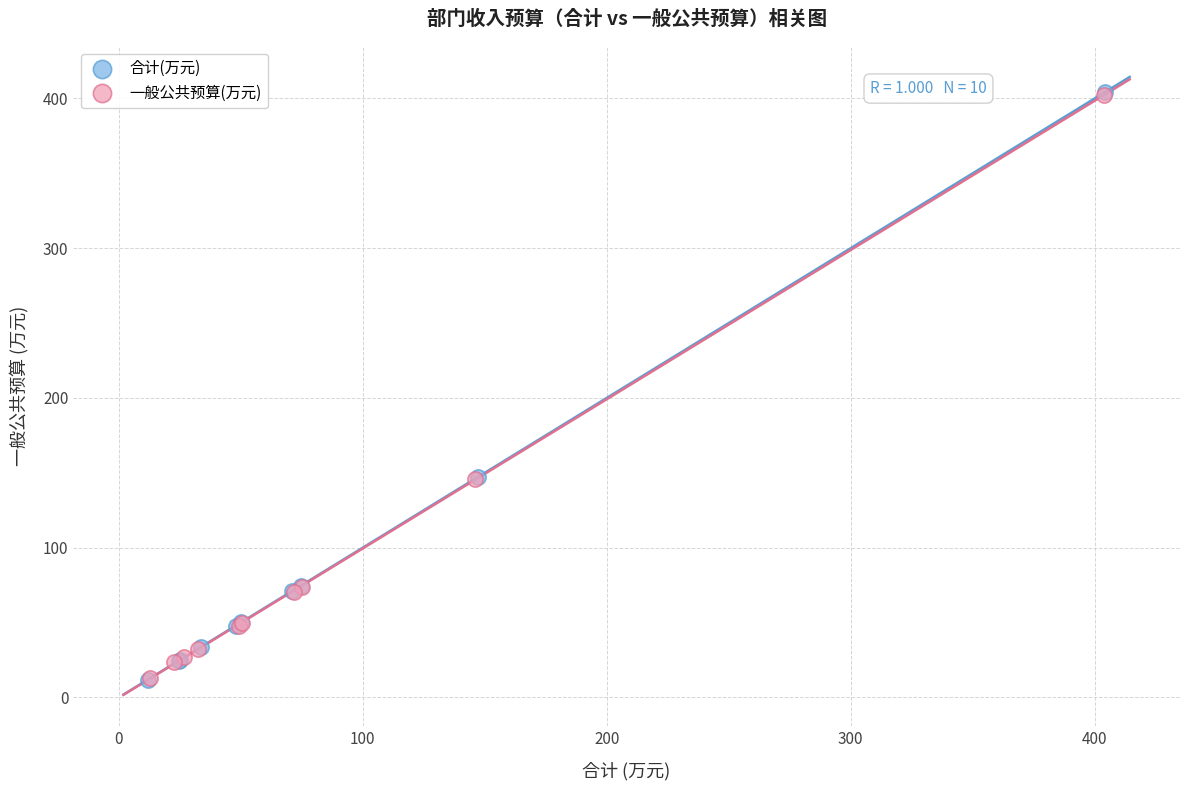

What are all the series names shown in the legend?

合计(万元), 一般公共预算(万元)